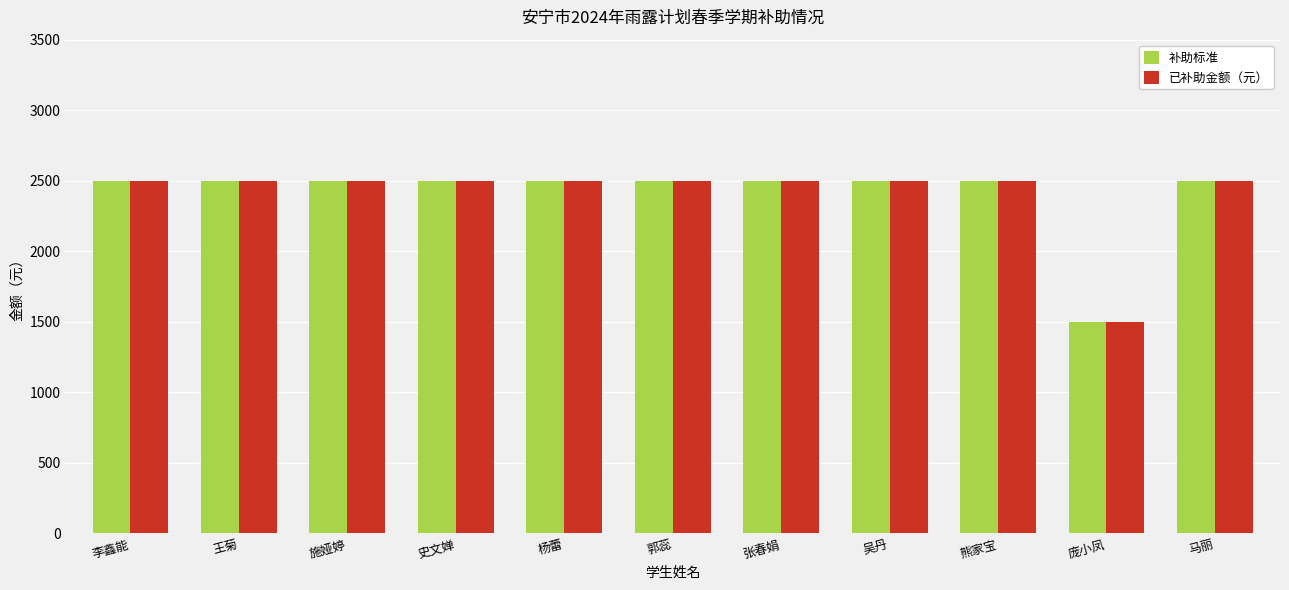

The 补助标准 series shows 1500 at 庞小凤. True or false?

True